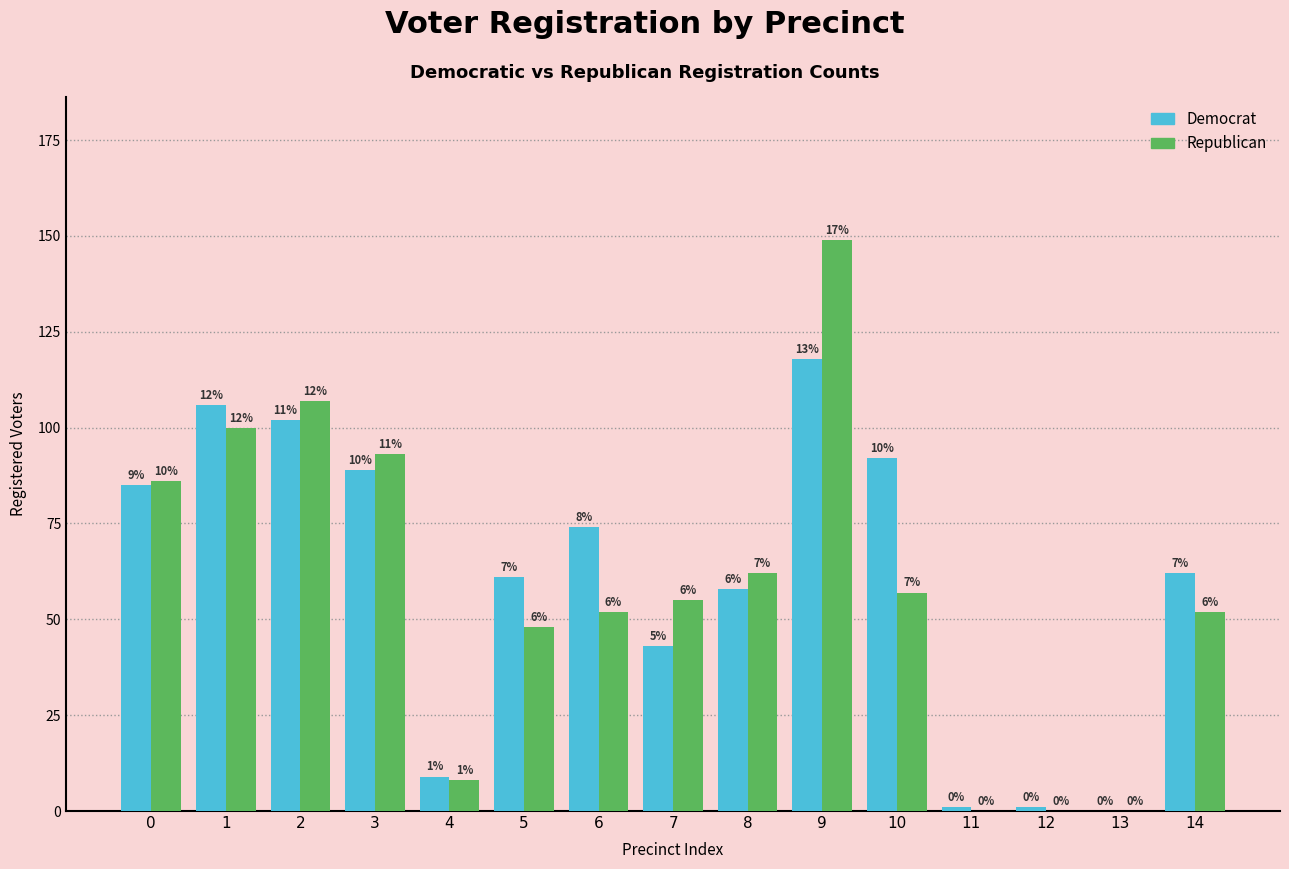

Are the bars horizontal?

No